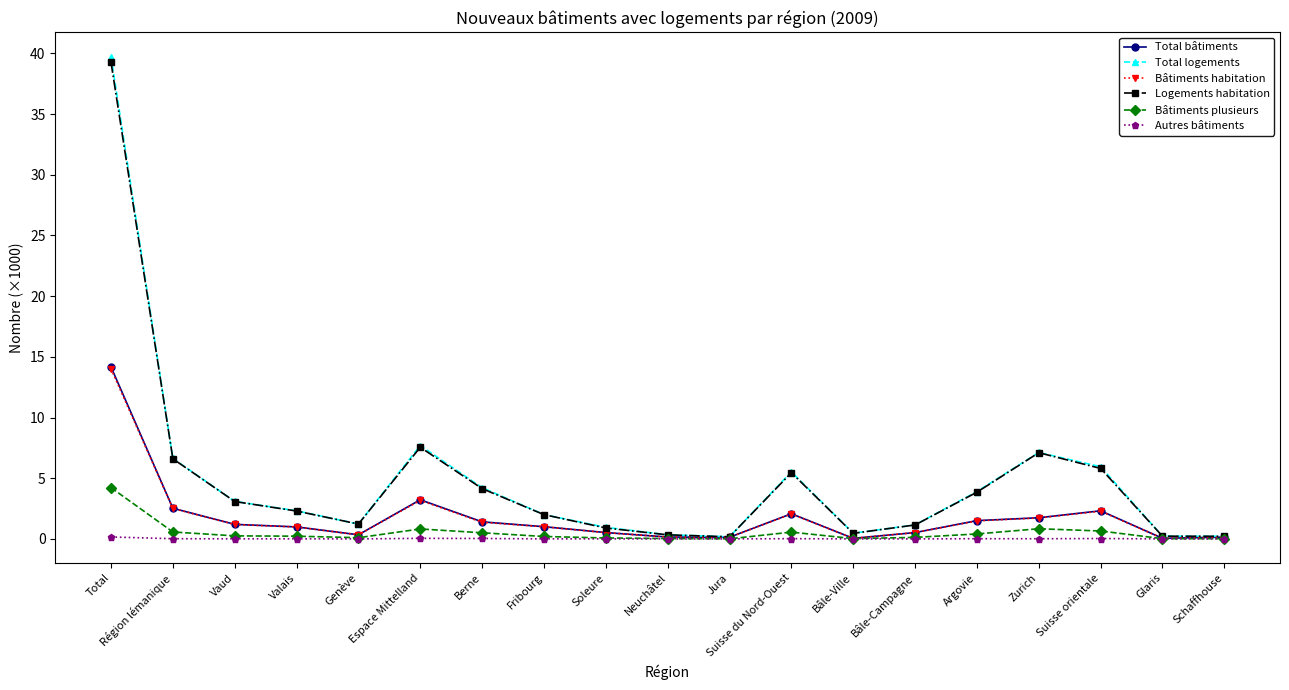

True or false: Total bâtiments has a value of 1.2 at Vaud.

True